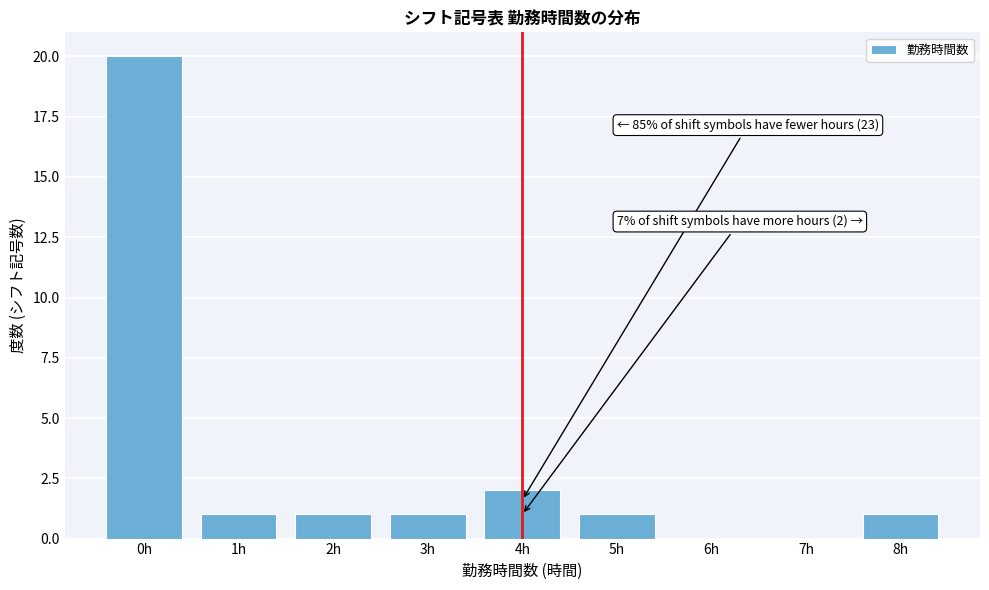

Reading left to right, what are all the values shown in this chart?

0h=20	1h=1	2h=1	3h=1	4h=2	5h=1	6h=0	7h=0	8h=1